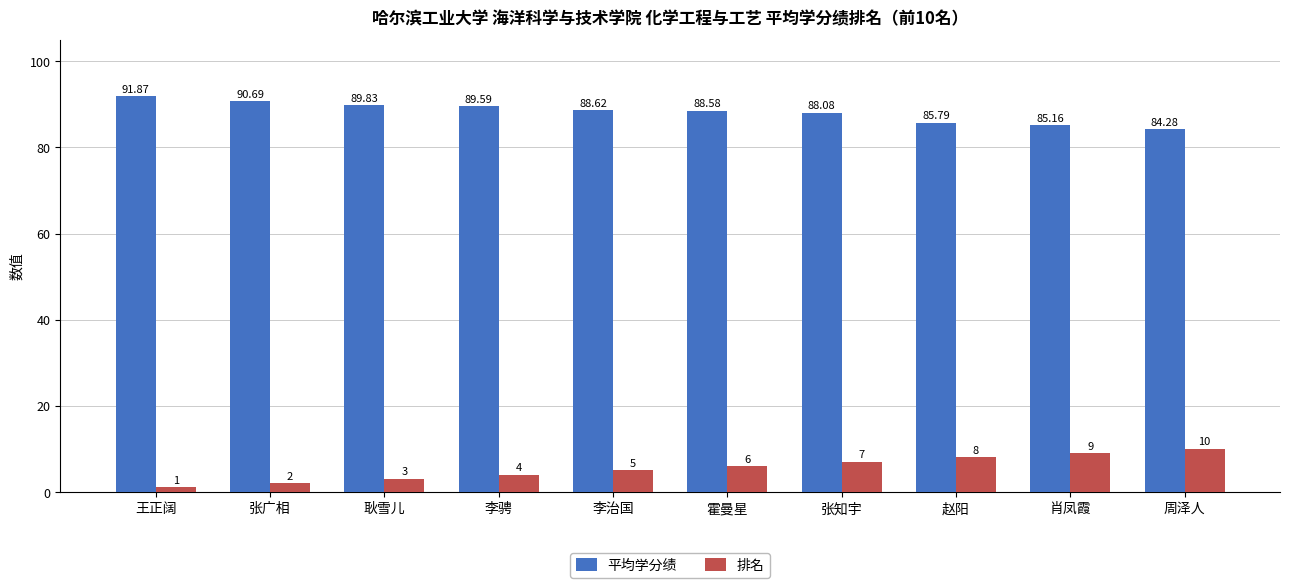

Reading left to right, transcribe all the data shown in this chart.

平均学分绩: 91.9	90.7	89.8	89.6	88.6	88.6	88.1	85.8	85.2	84.3
排名: 1.0	2.0	3.0	4.0	5.0	6.0	7.0	8.0	9.0	10.0